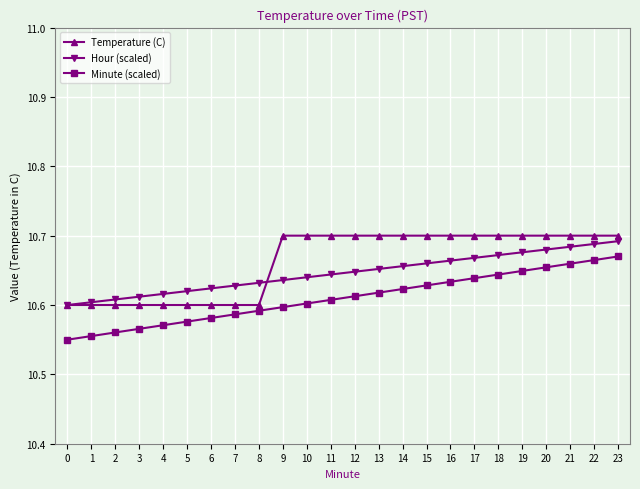

True or false: Hour (scaled) and Temperature (C) intersect in this chart.

True